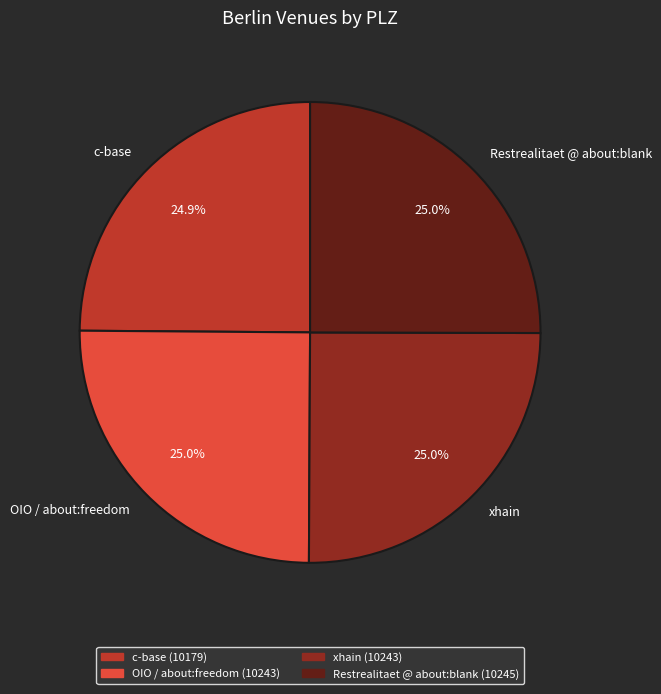

How many slices are in this pie chart?

4